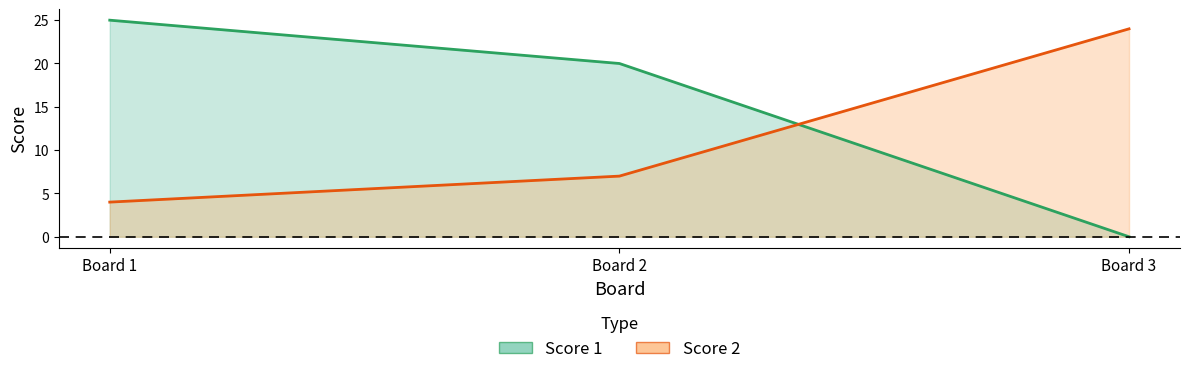

Is it true that Score 1 equals 25 at Board 1?

True